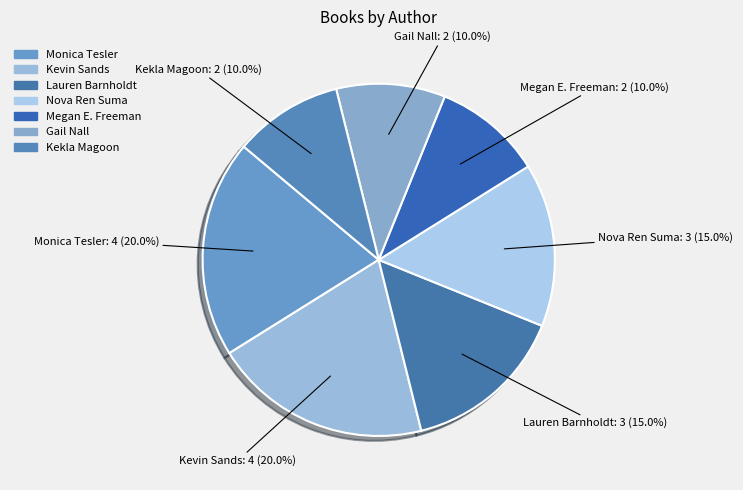

What percentage is the Kevin Sands slice, to the nearest percent?

20%